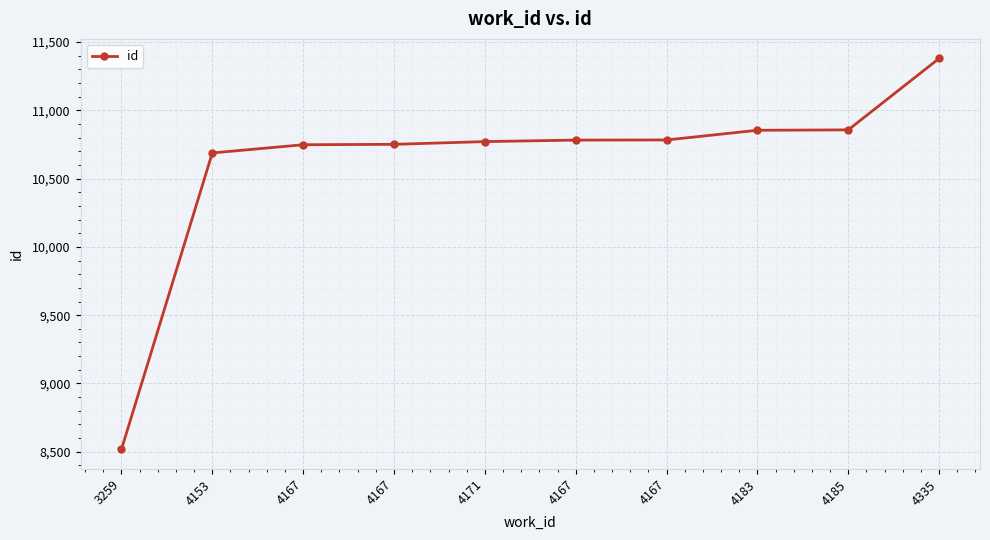

Does the chart have visible grid lines?

Yes